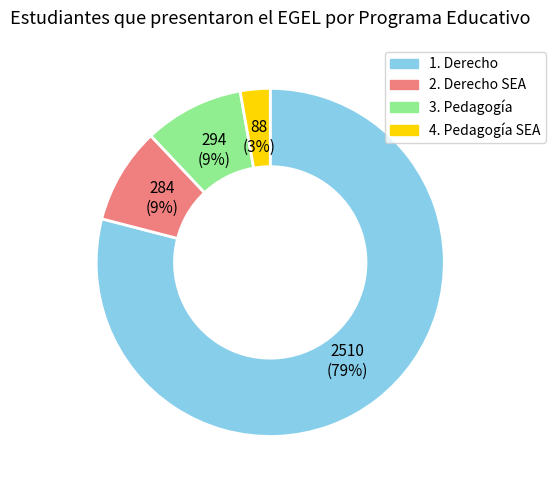

What is the smallest slice in the pie chart?

4. Pedagogía SEA